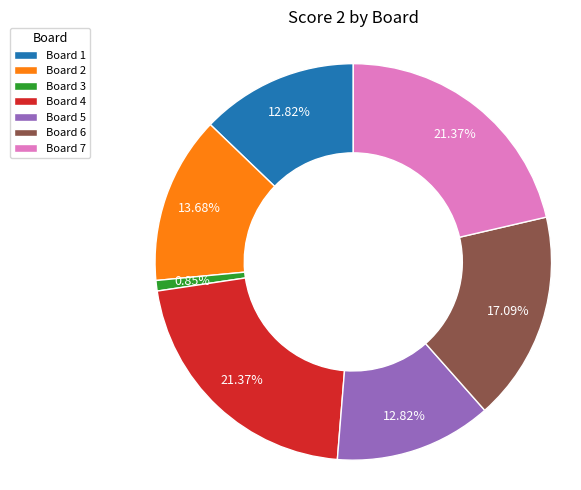

Is the sum of Board 3 and Board 1 greater than half?

No